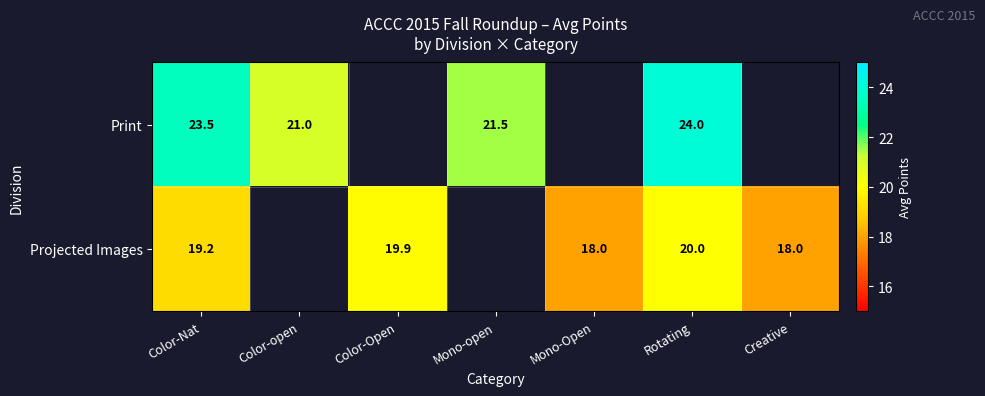

Which series changed the most between Color-Nat and Rotating?

Projected Images